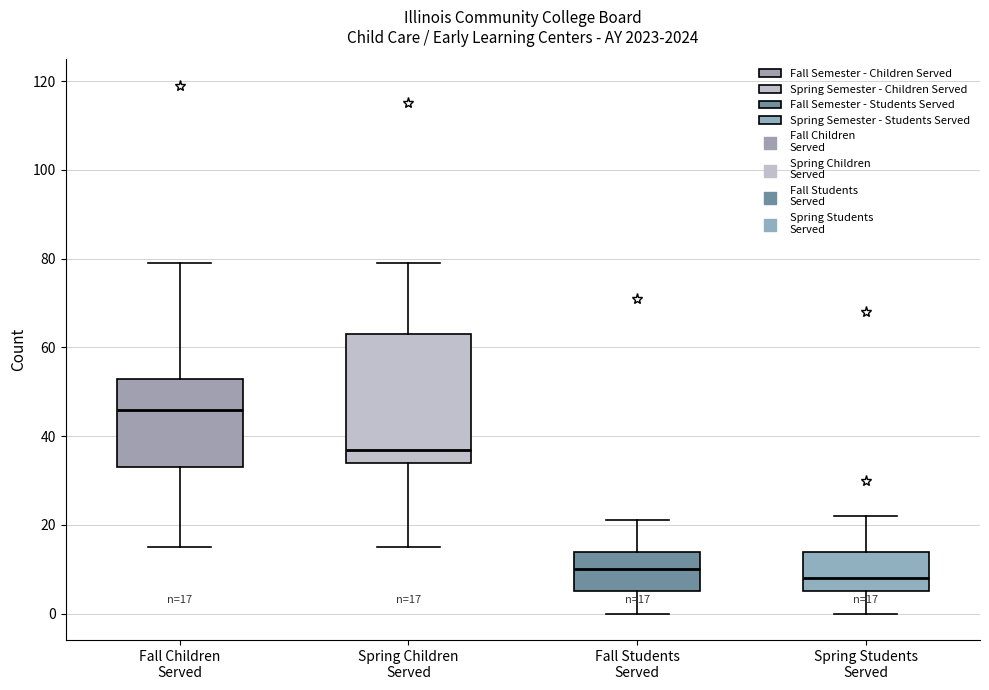

Which box has the lowest median line?

Spring Students Served